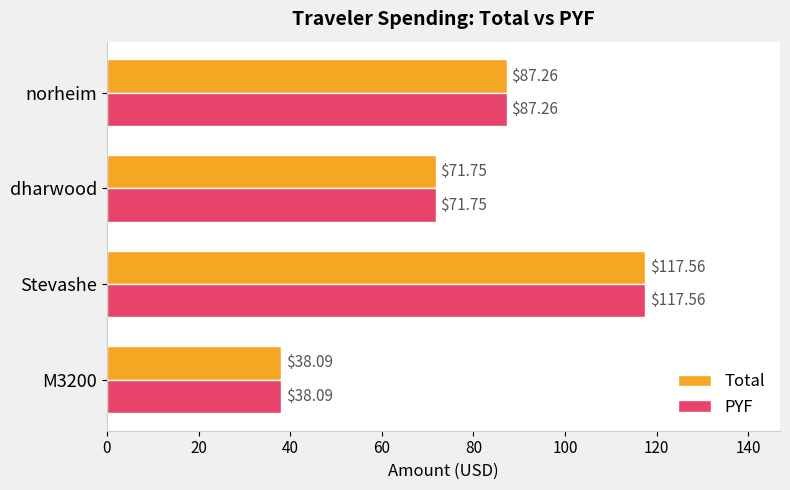

Rank the categories by PYF value from lowest to highest.

M3200, dharwood, norheim, Stevashe